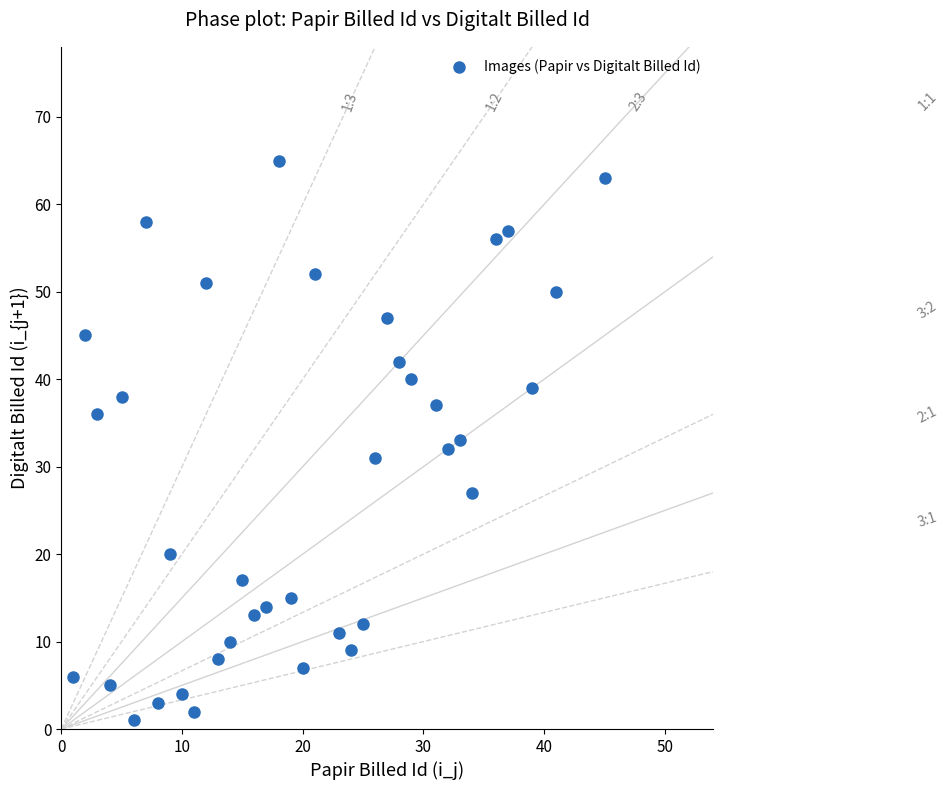

What is the range of X values (max minus min)?

44